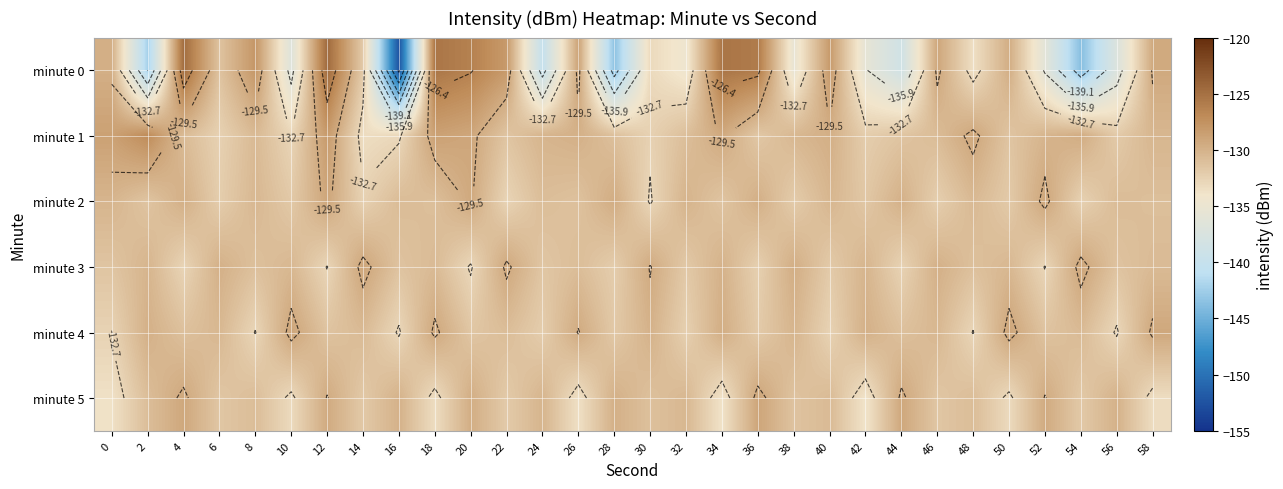

At 12, list the series in order from smallest to largest.

minute 3, minute 4, minute 5, minute 2, minute 1, minute 0